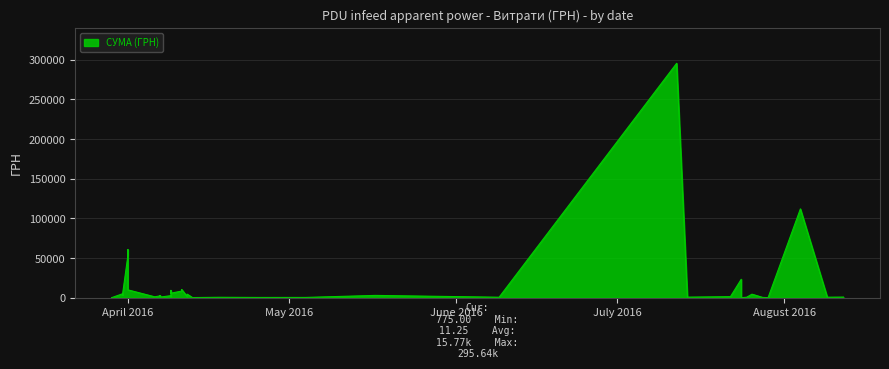

Which label corresponds to the smallest value in the chart?

24.07.2016